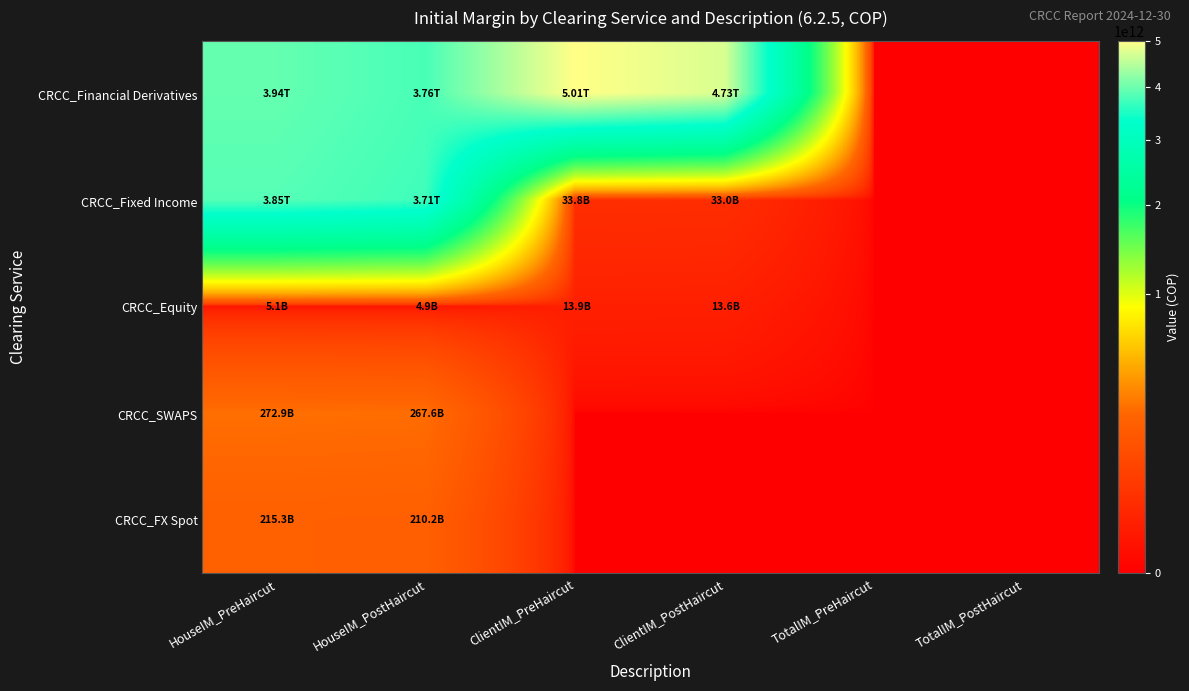

List the series in order of their peak value, lowest first.

CRCC_Equity, CRCC_FX Spot, CRCC_SWAPS, CRCC_Fixed Income, CRCC_Financial Derivatives